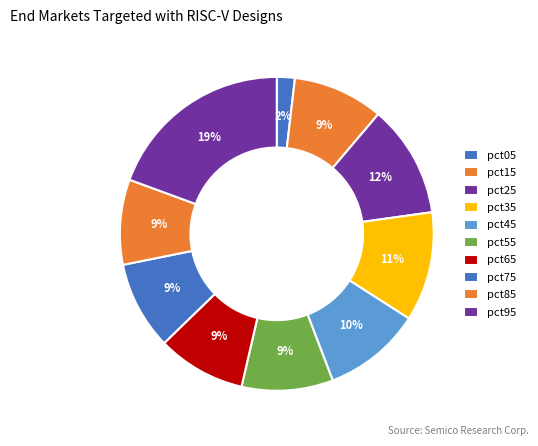

Is there a majority slice in this chart?

No